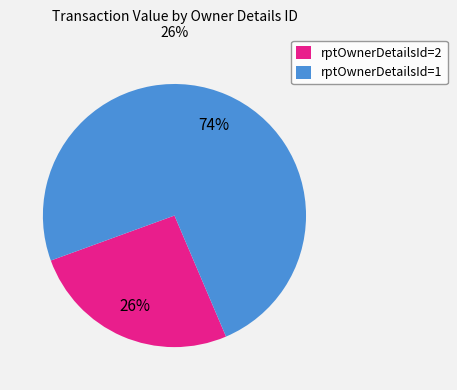

Which slice represents more than half of the pie?

rptOwnerDetailsId=1